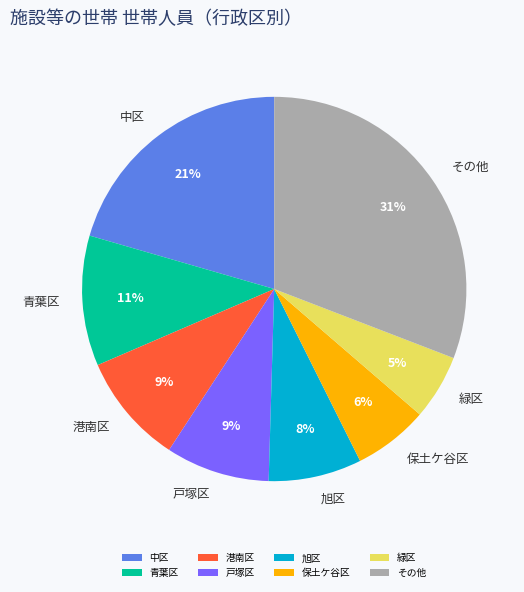

Which has a higher value, 港南区 or 旭区?

港南区